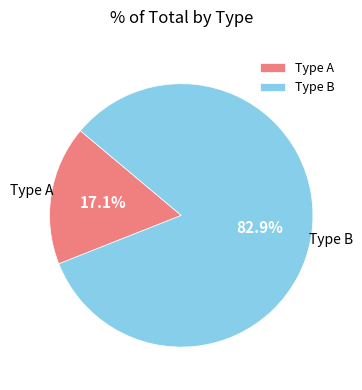

Is there any slice that represents more than half of the pie?

Yes